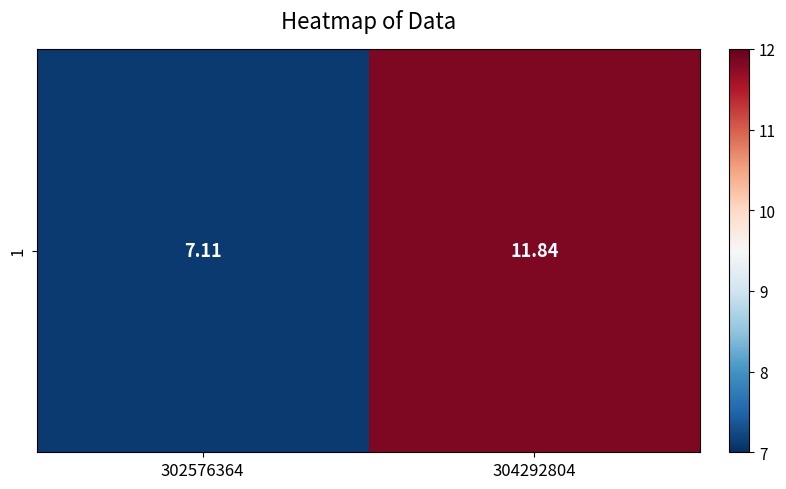

Rank the categories by value from highest to lowest.

304292804, 302576364